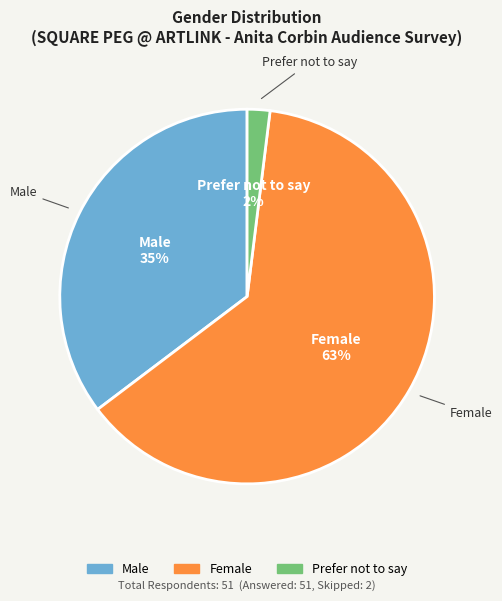

Do Male and Prefer not to say together represent more than half of the pie?

No